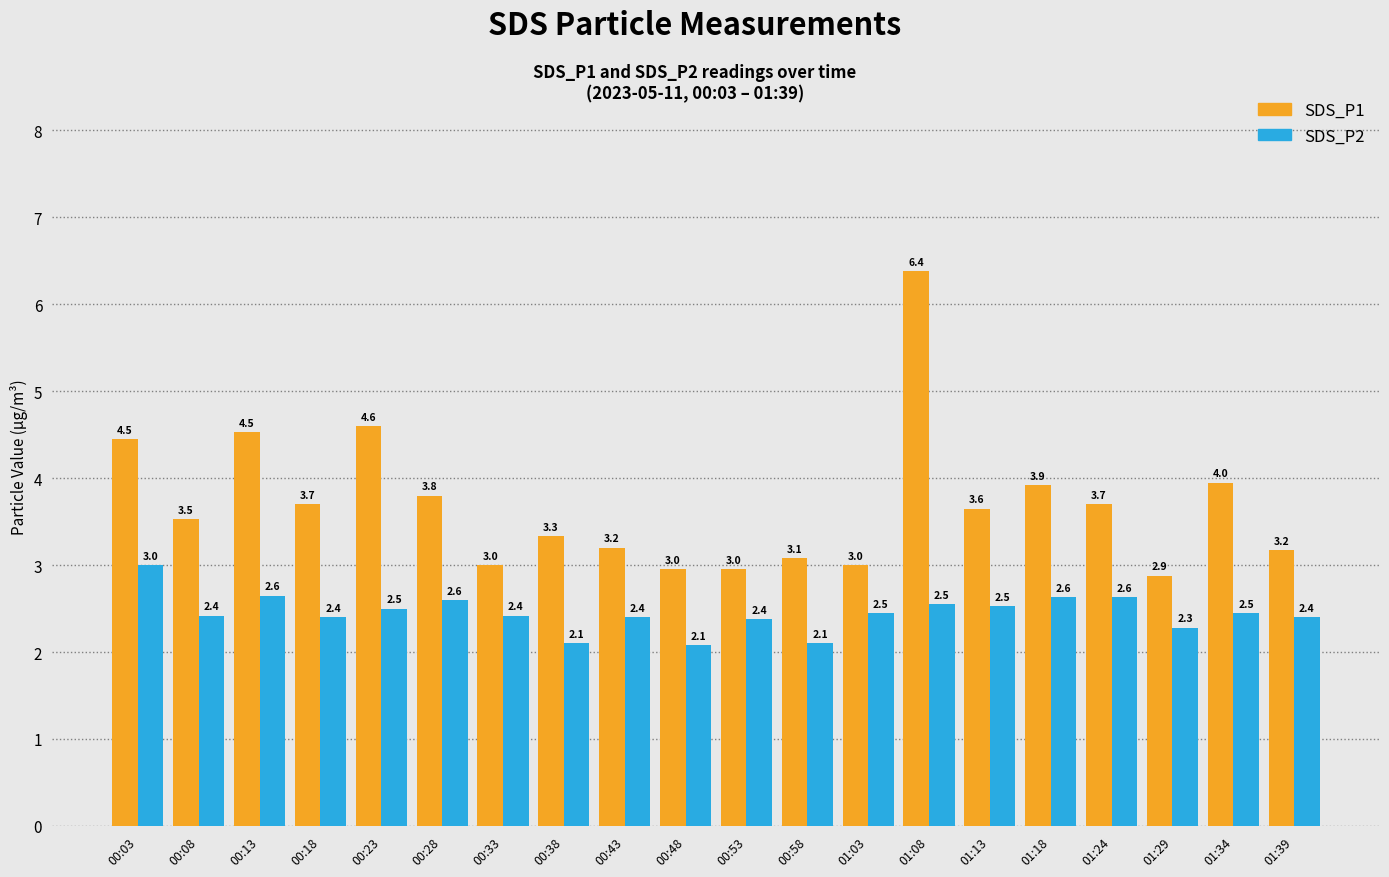

At which label does SDS_P1 first exceed 3?

00:03